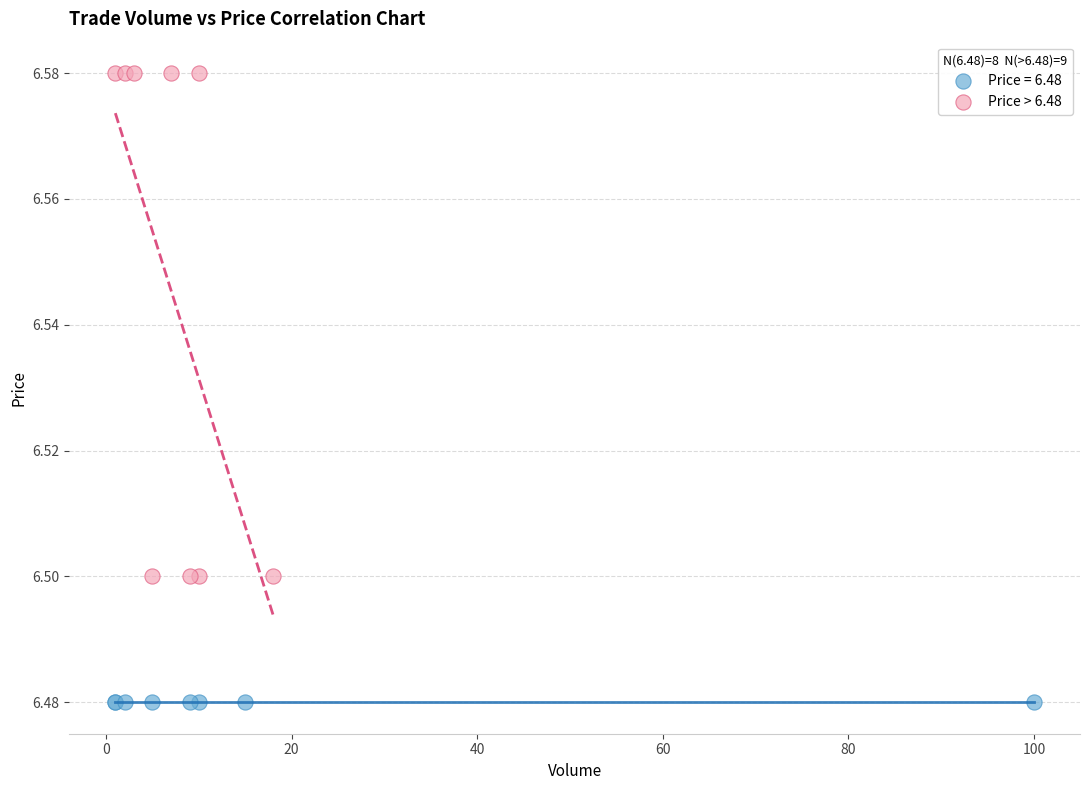

Which series contains the highest Y value?

Price > 6.48